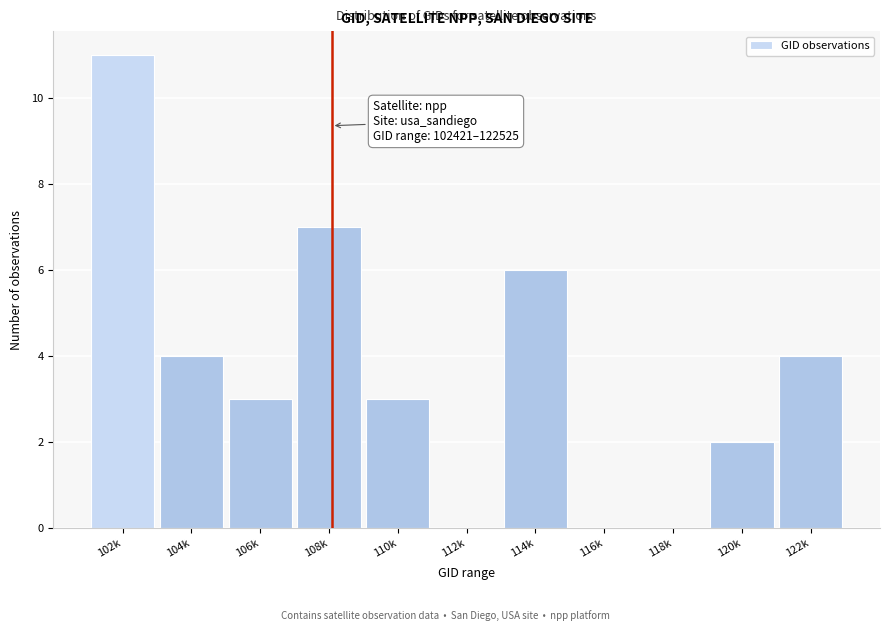

Reading right to left, extract all data points from this chart.

122k=4	120k=2	118k=0	116k=0	114k=6	112k=0	110k=3	108k=7	106k=3	104k=4	102k=11